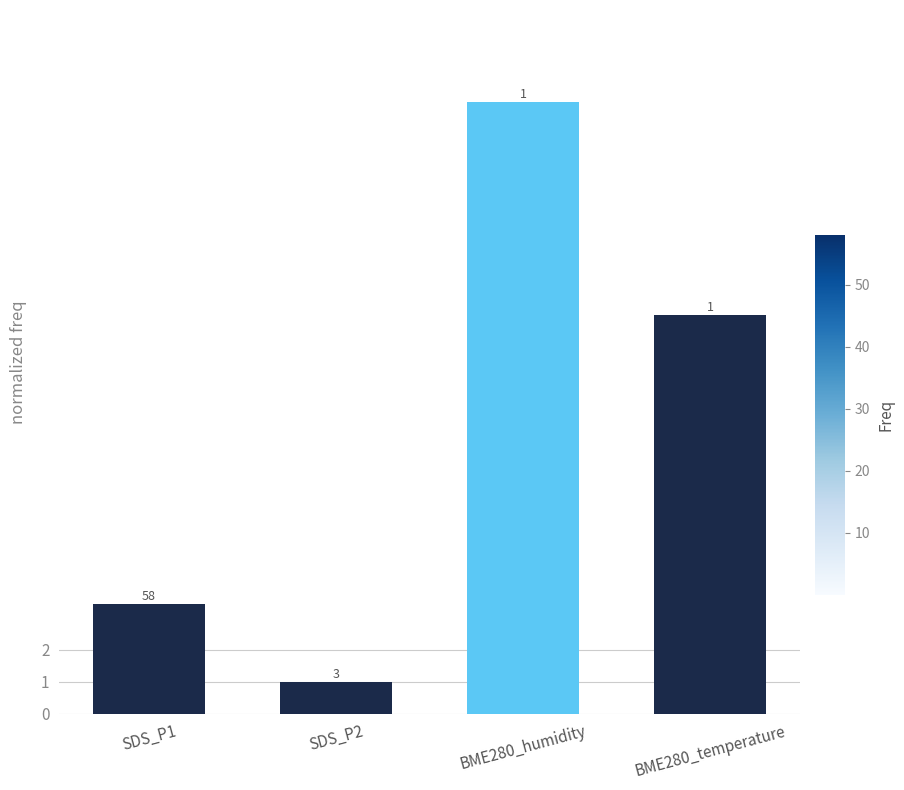

List the labels in order of value, smallest first.

SDS_P2, SDS_P1, BME280_temperature, BME280_humidity